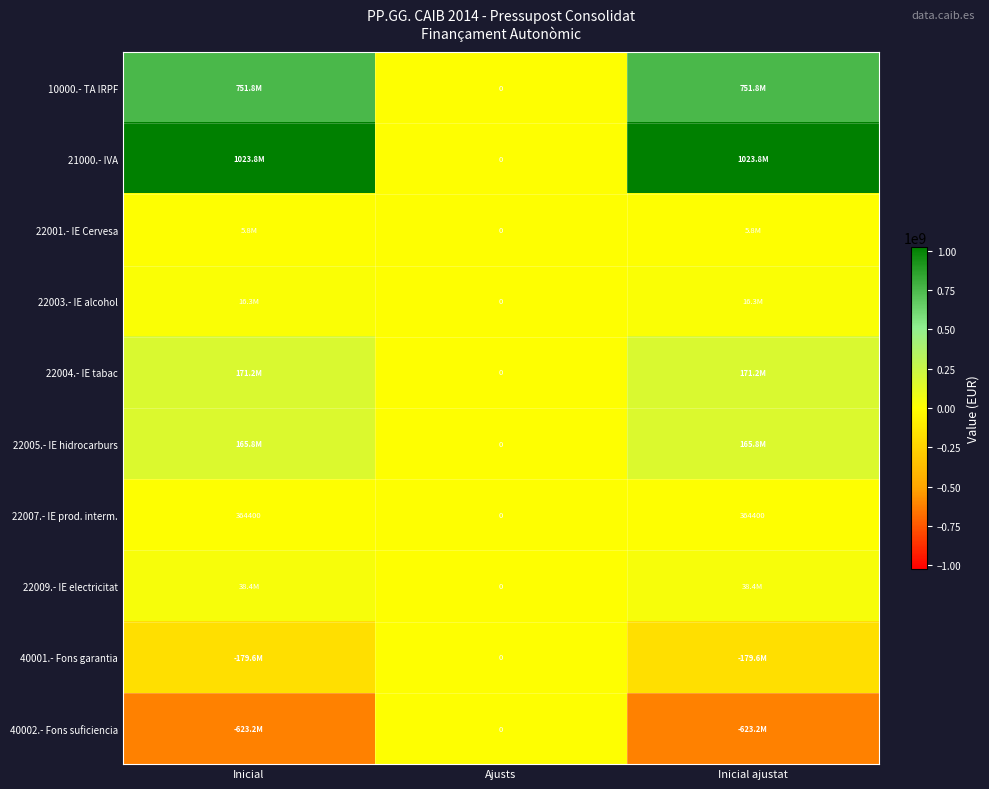

How many positive values does the 22007.- IE prod. interm. series have?

2